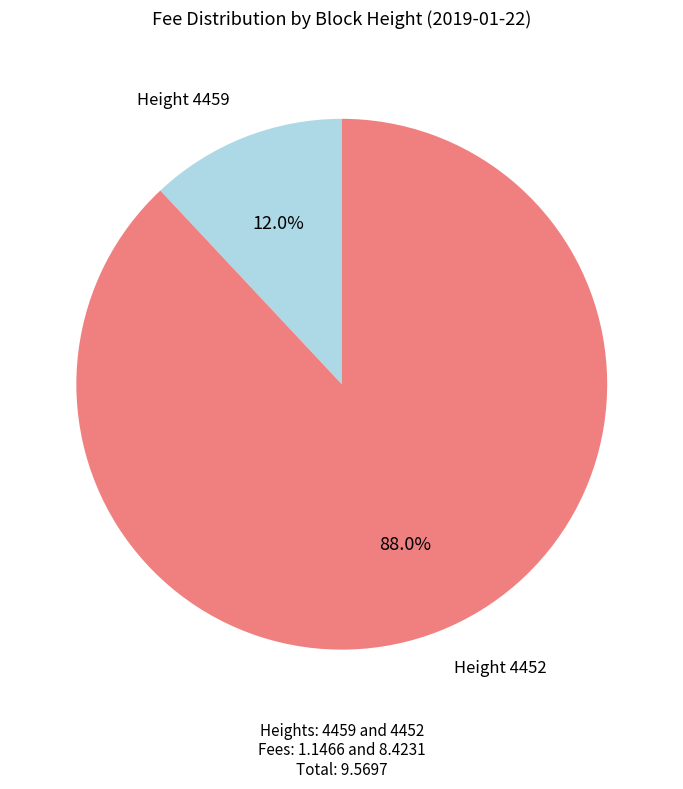

Does any single category account for the majority?

Yes